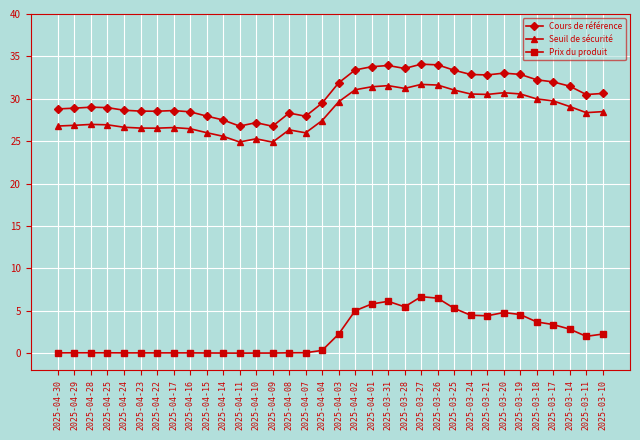

What position from the left is 2025-04-28?

3